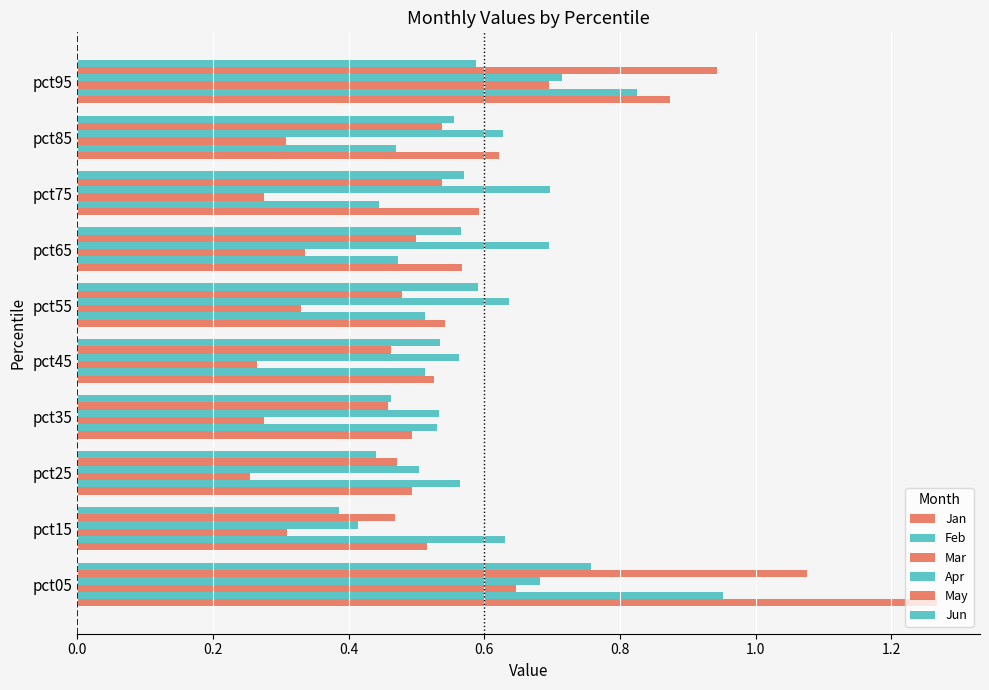

How many distinct data groups are displayed?

6